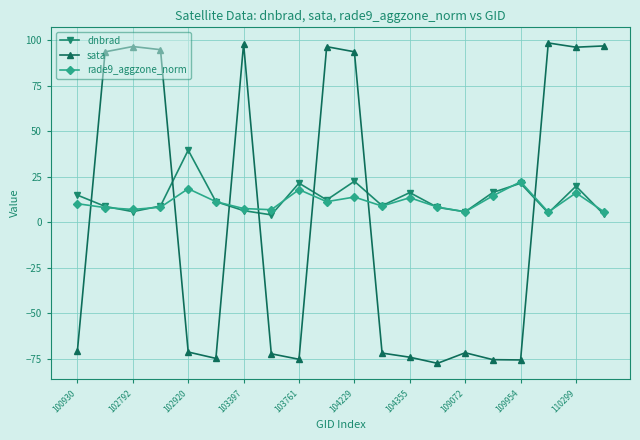

Rank the series by their maximum value, from highest to lowest.

sata, dnbrad, rade9_aggzone_norm